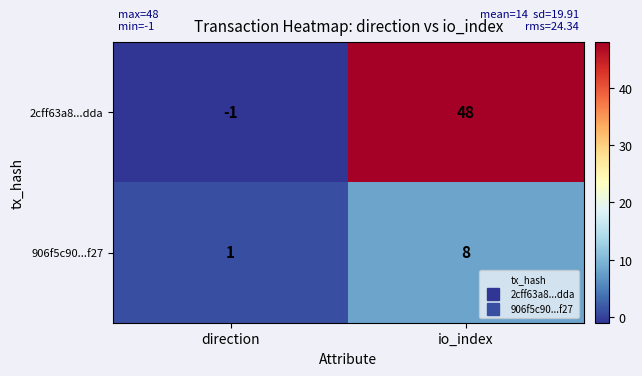

Which series has the largest range (max minus min)?

2cff63a8...dda